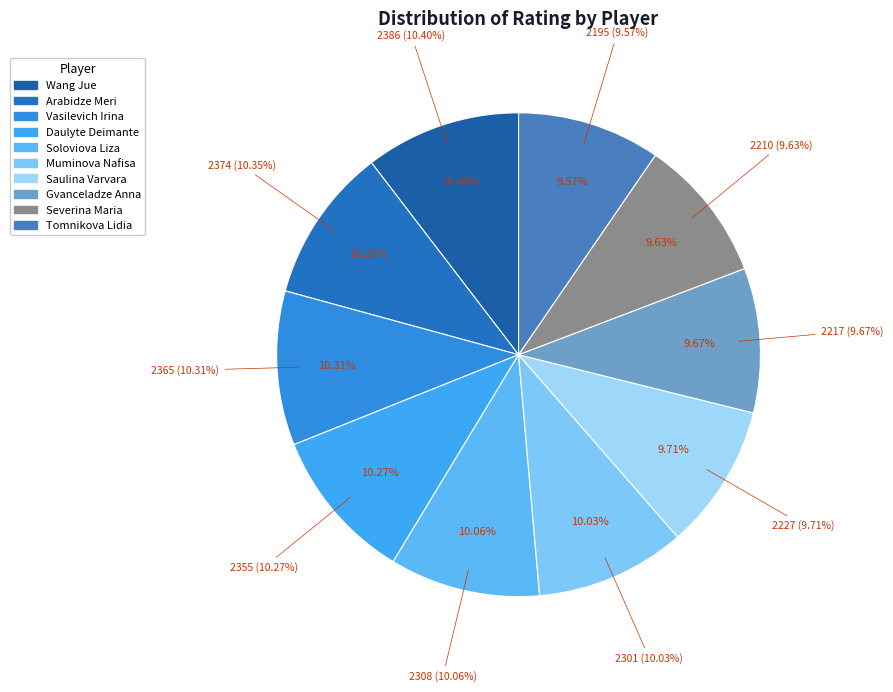

What percentage is the Saulina Varvara slice, to the nearest percent?

10%